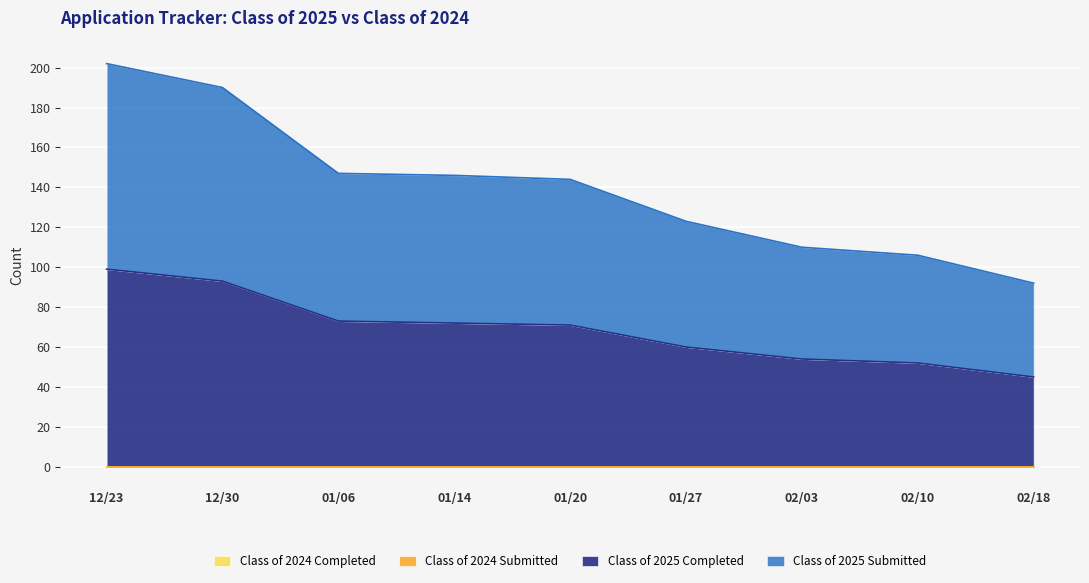

How many data points in Class of 2025 Completed are above 71?

4